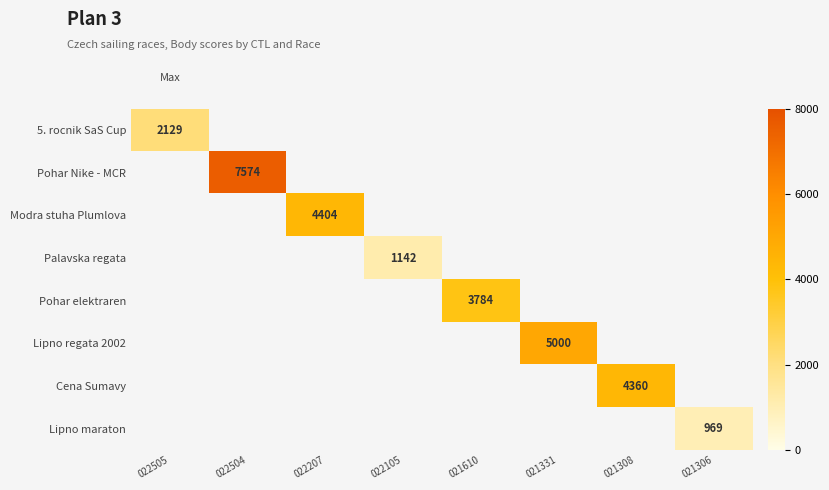

Is the value of Palavska regata at 021306 greater than the value of Lipno maraton at 021331?

No